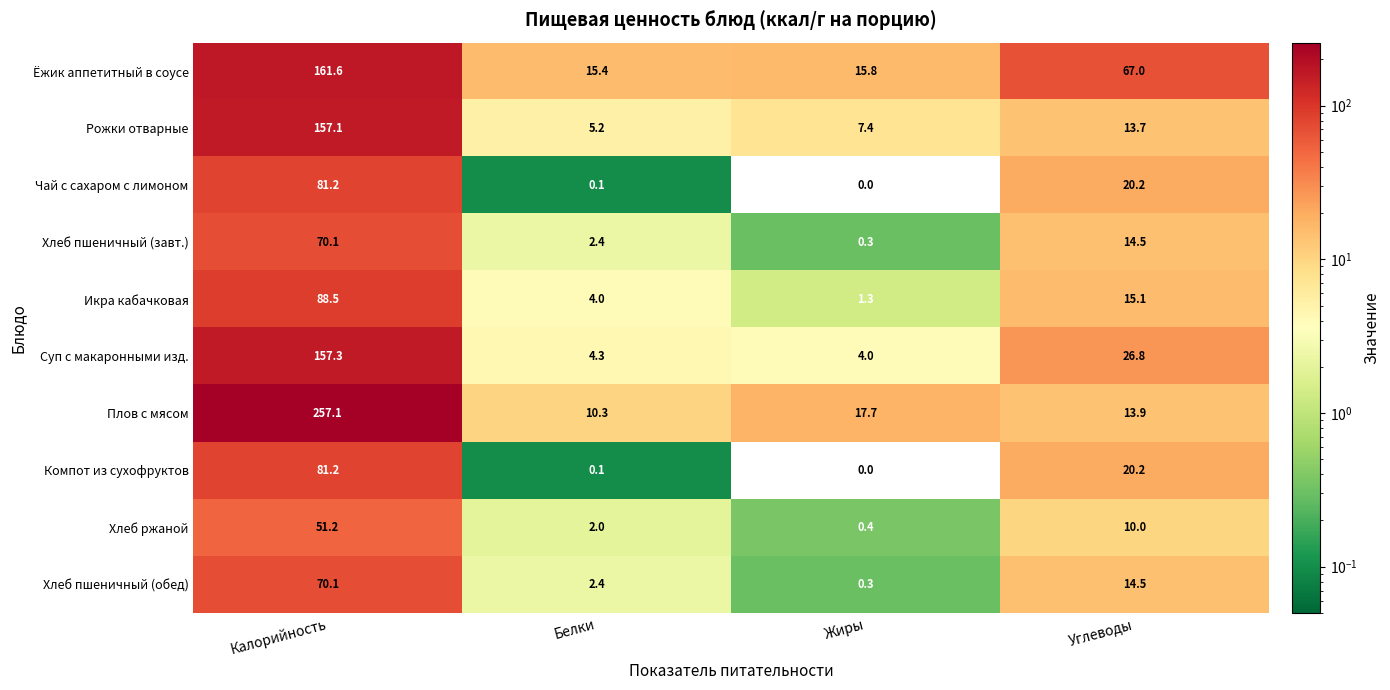

Between Белки and Углеводы, which series saw the biggest shift?

Ёжик аппетитный в соусе